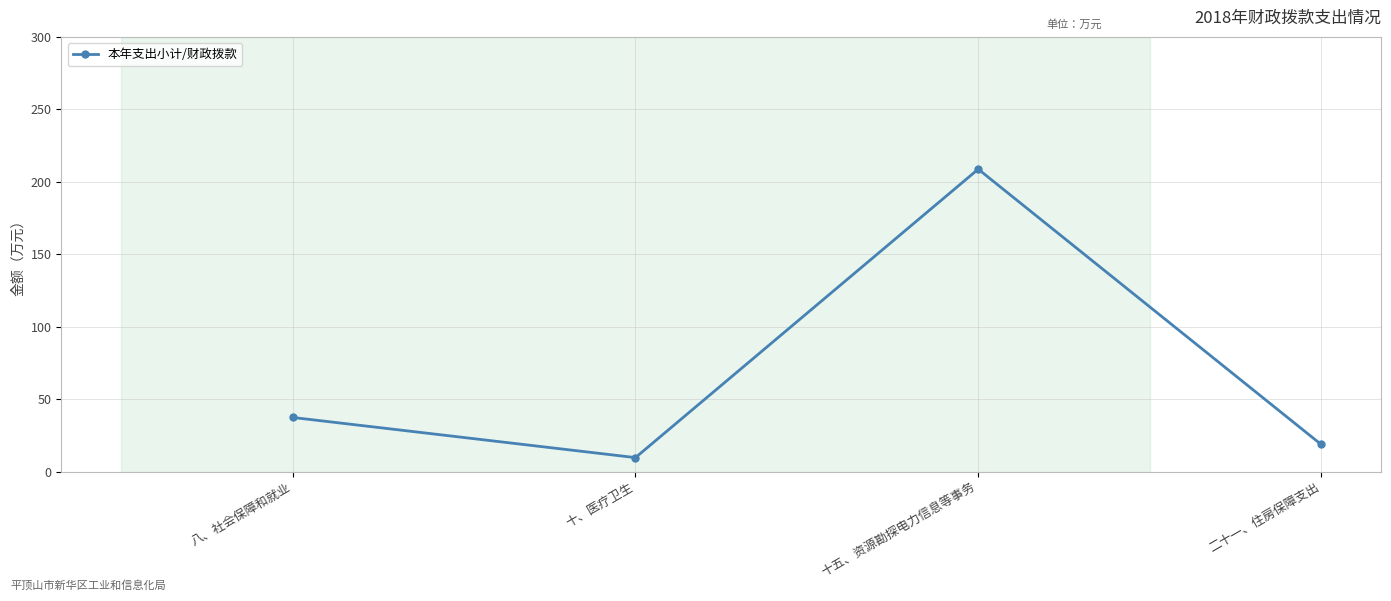

What is the label of the 2nd point from the left?

十、医疗卫生